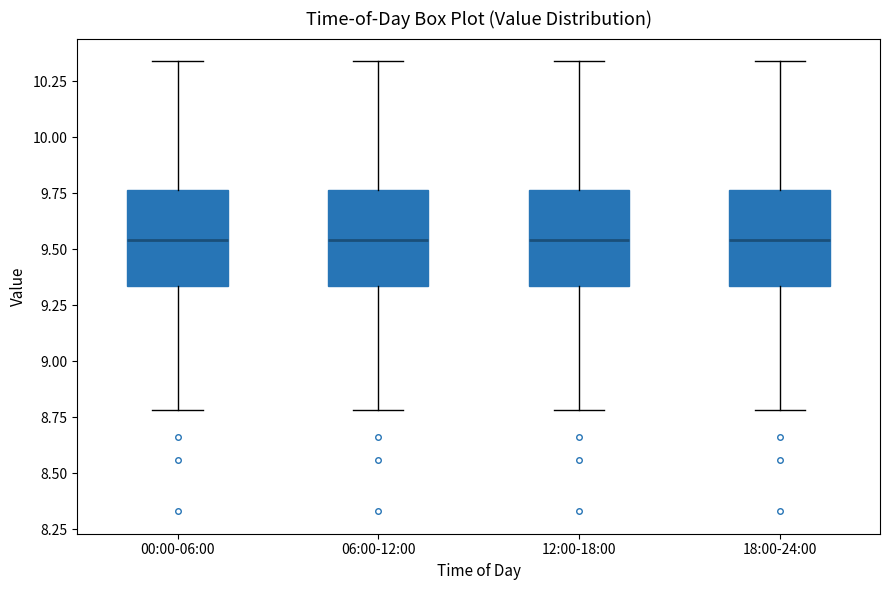

Reading left to right, read every box against the y-axis: the position of its median line, the range the box covers, and the ends of its whiskers. The values are not printed on the chart, so give them approximately, as read against the axis.

00:00-06:00: median 9.55, box 9.35 to 9.75, whiskers 8.80 to 10.35
06:00-12:00: median 9.55, box 9.35 to 9.75, whiskers 8.80 to 10.35
12:00-18:00: median 9.55, box 9.35 to 9.75, whiskers 8.80 to 10.35
18:00-24:00: median 9.55, box 9.35 to 9.75, whiskers 8.80 to 10.35